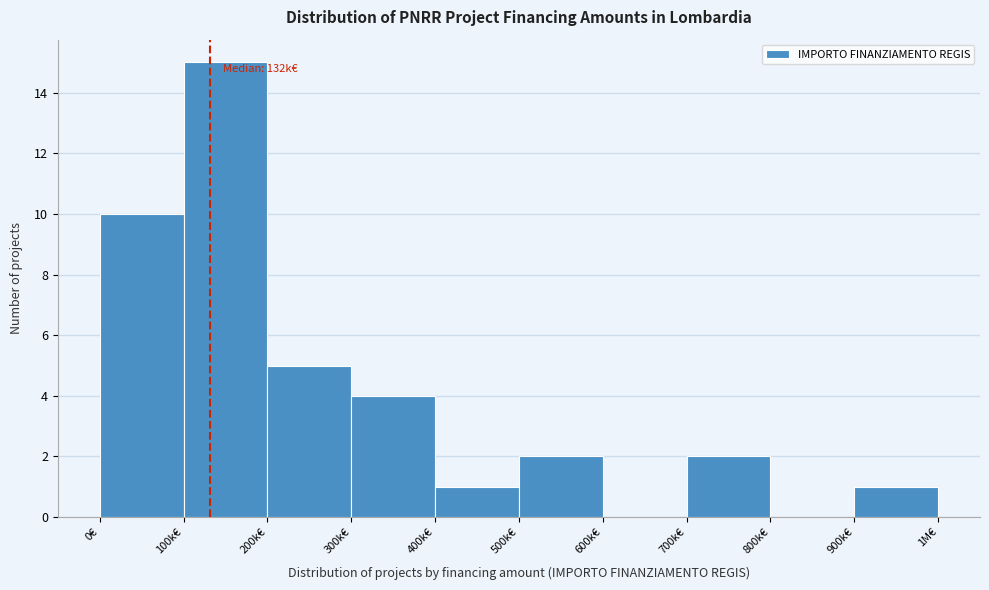

Reading left to right, list all the values displayed in this chart.

0€=10	100k€=15	200k€=5	300k€=4	400k€=1	500k€=2	600k€=0	700k€=2	800k€=0	900k€=1